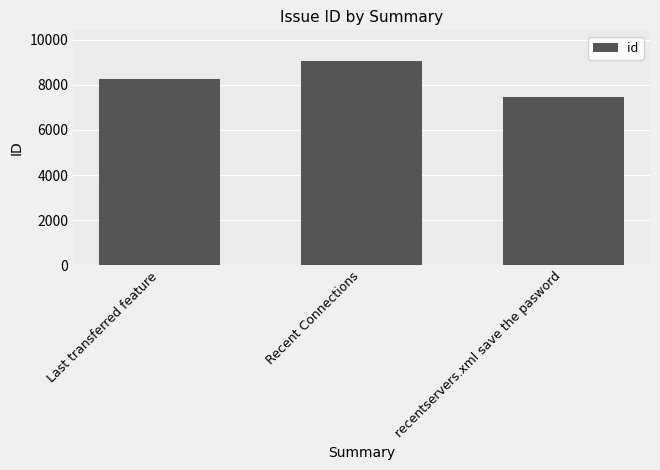

What is the smallest value displayed?

7450